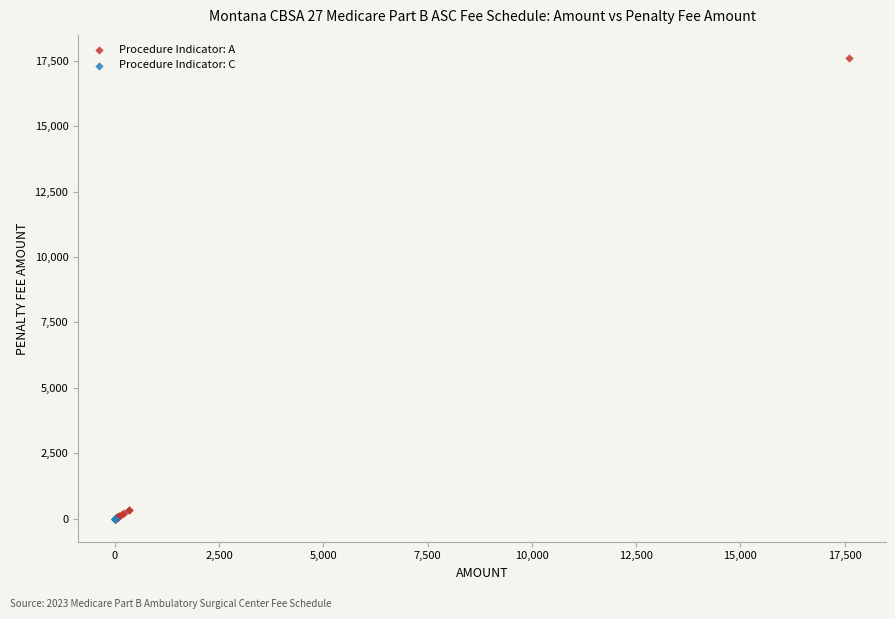

Which series contains the highest Y value?

Procedure Indicator: A